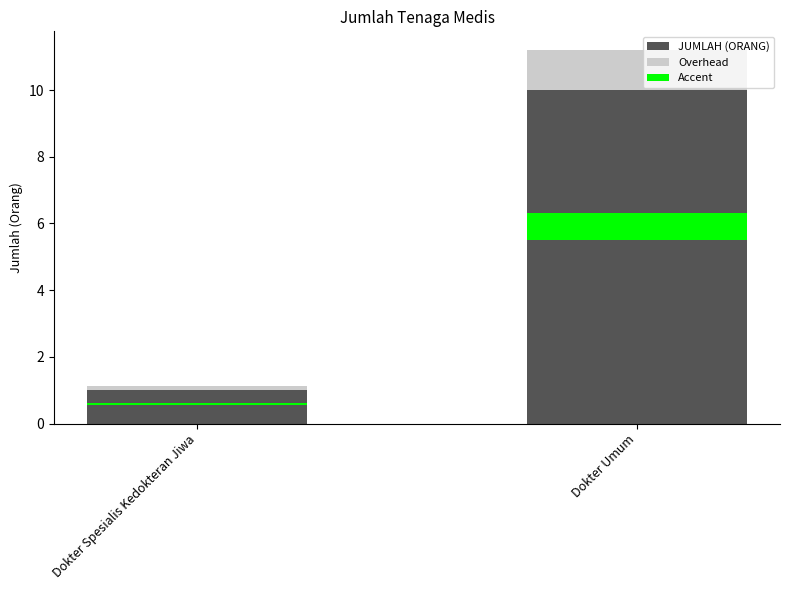

What is the difference between the highest and lowest values at Dokter Umum?

9.2